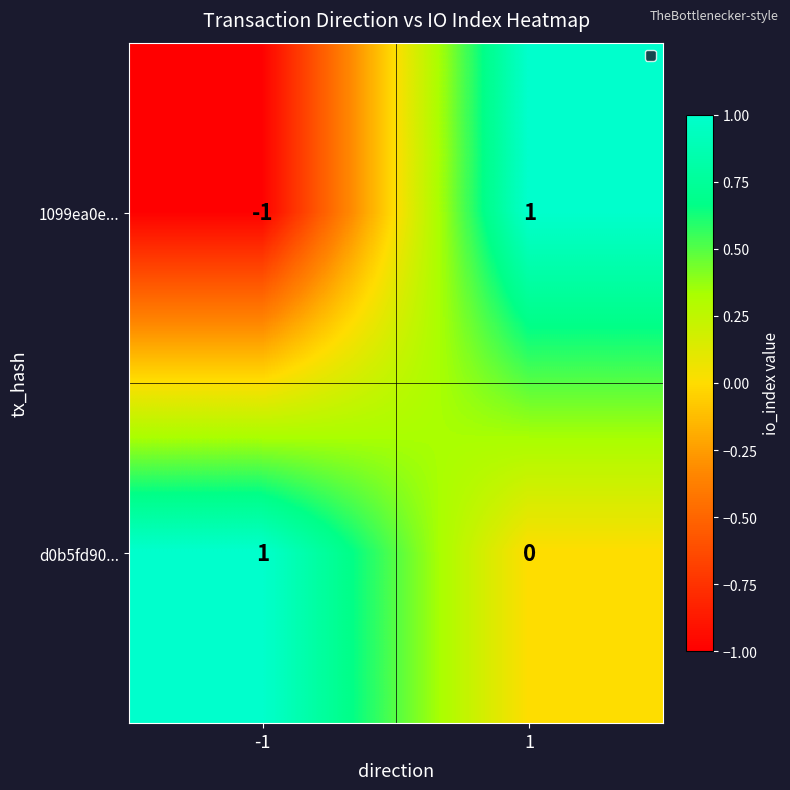

How many data points does each series have?

2